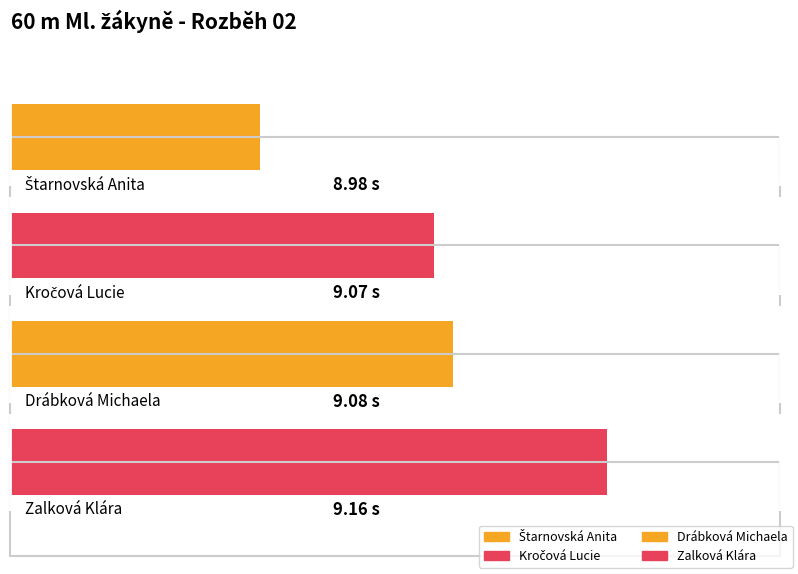

What is the approximate value at Drábková Michaela?

9.1